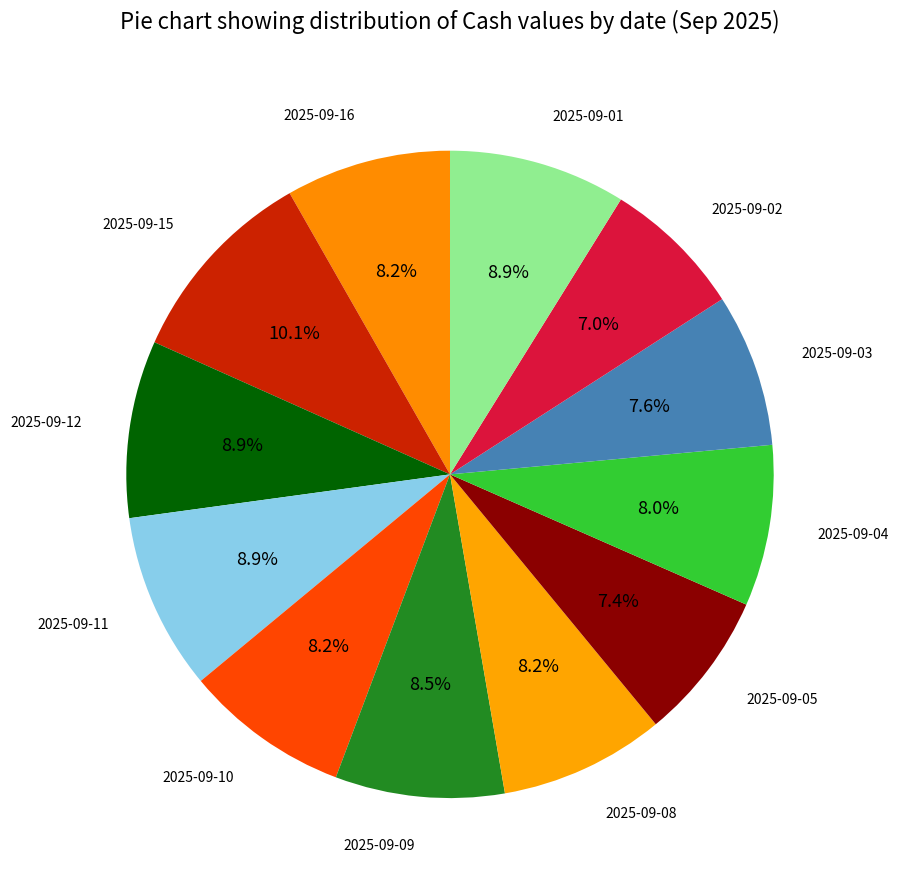

What is the smallest slice in the pie chart?

2025-09-02